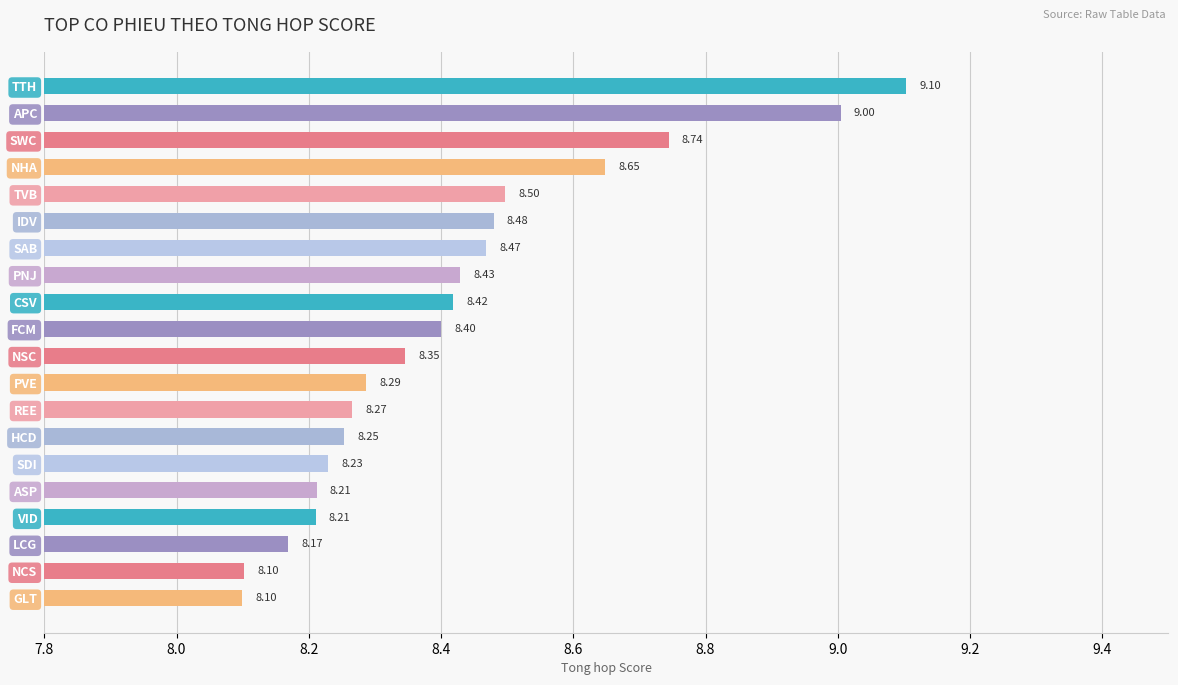

What is the label of the 8th bar from the top?

PNJ